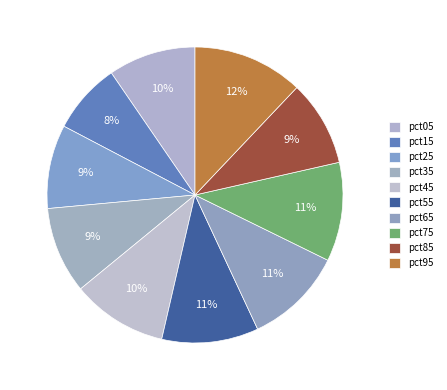

Is it true that pct45 is 10% of the pie?

True